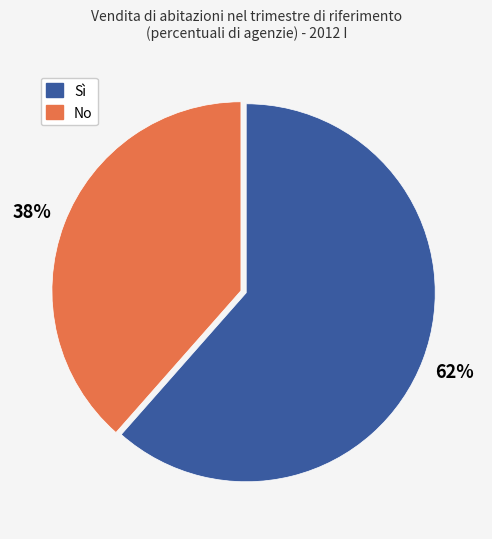

Does any single category account for the majority?

Yes